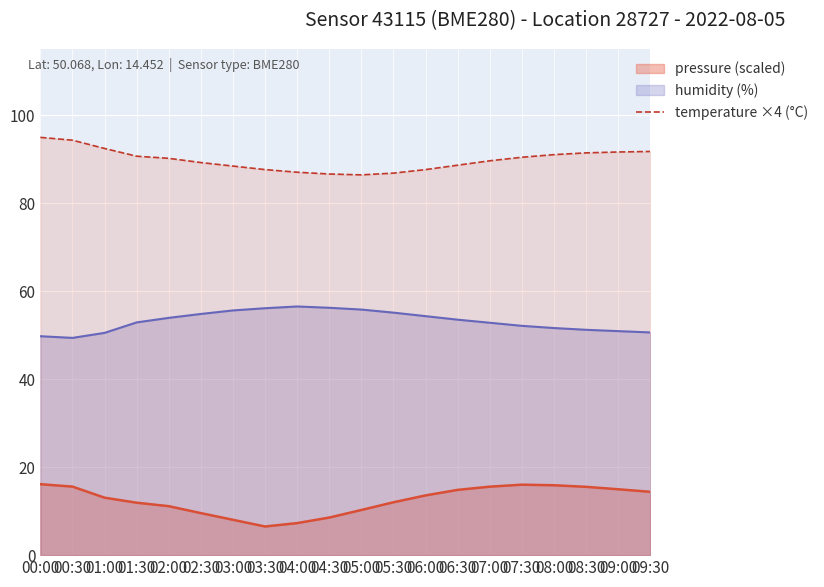

Does the chart display data point markers on the line(s)?

No